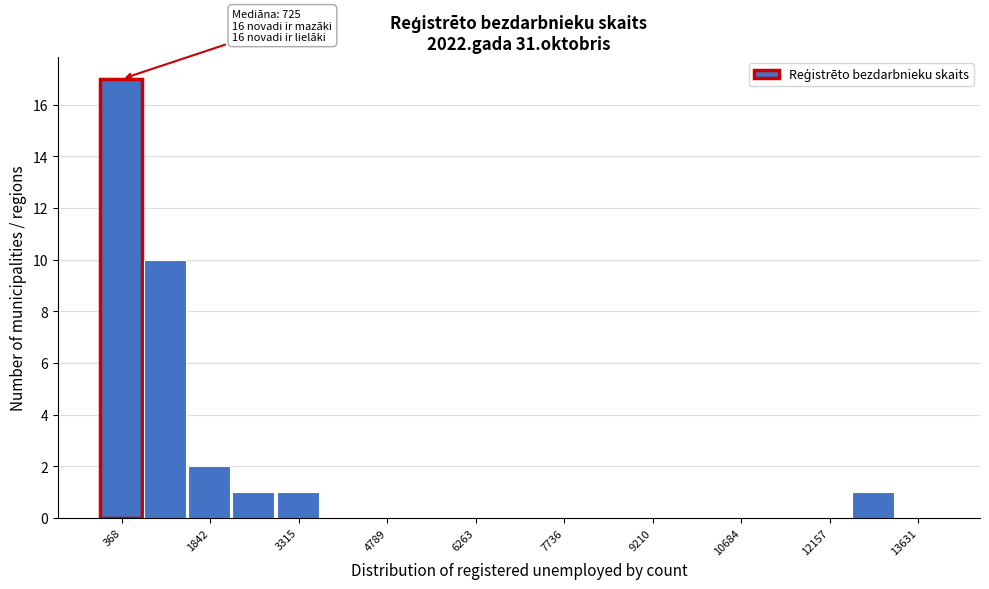

Read against the x-axis, roughly where is the centre of the tallest bar?

400